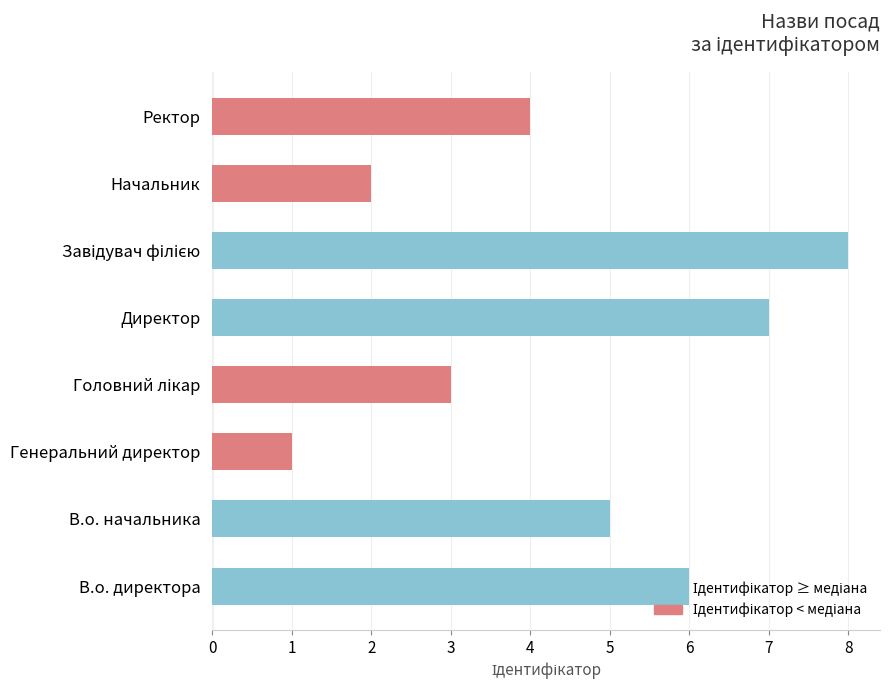

Is it true that the value at В.о. начальника is 7?

False